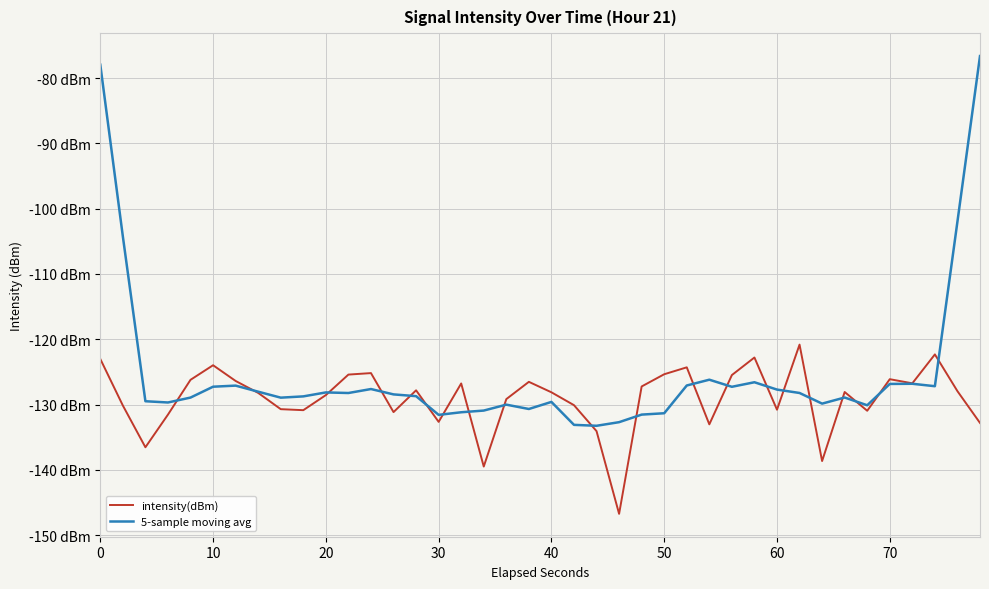

What are all the series names shown in the legend?

intensity(dBm), 5-sample moving avg